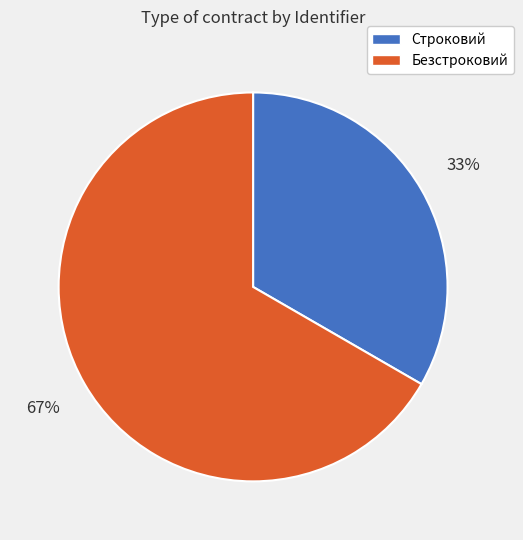

To the nearest percent, what is the average slice percentage?

50%